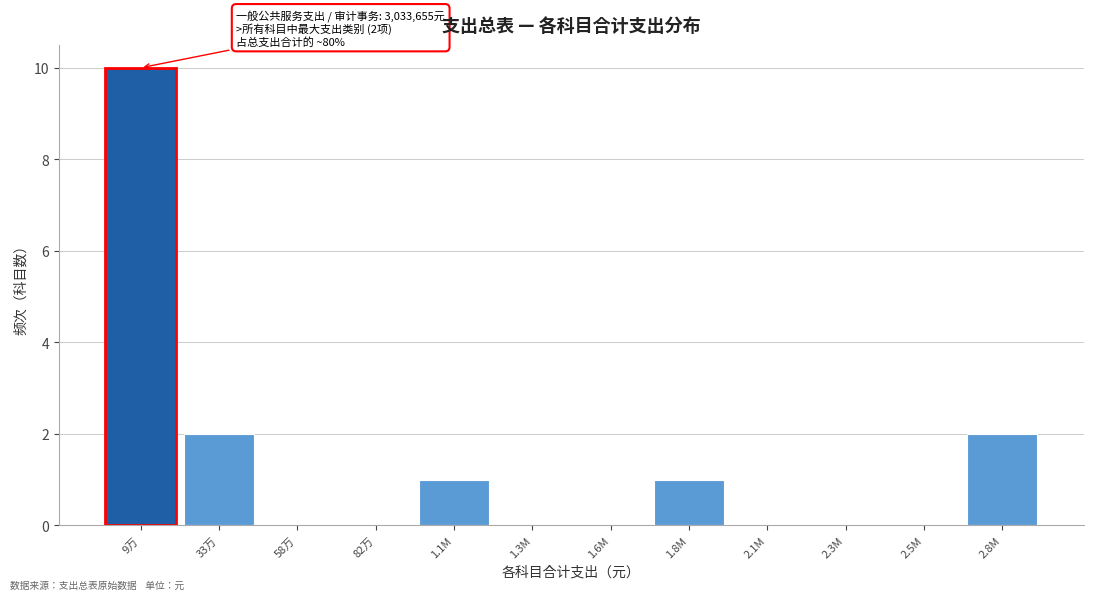

Reading right to left, extract all data points from this chart.

2.8M=2	2.5M=0	2.3M=0	2.1M=0	1.8M=1	1.6M=0	1.3M=0	1.1M=1	82万=0	58万=0	33万=2	9万=10